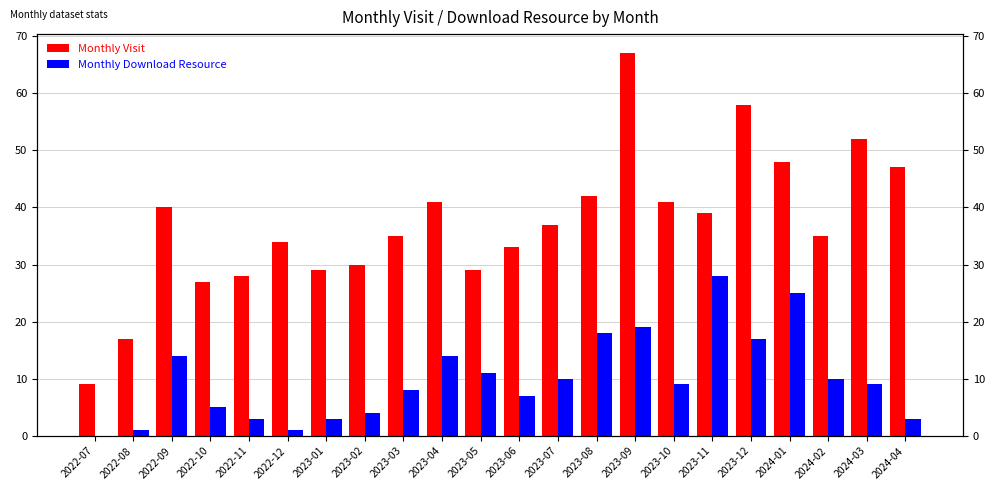

What is the sum of all Monthly Visit values?

818